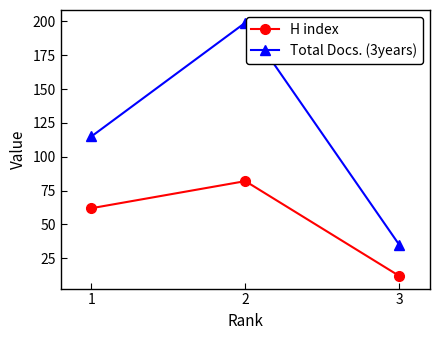

Where is Total Docs. (3years) nearest to the value 117?

1